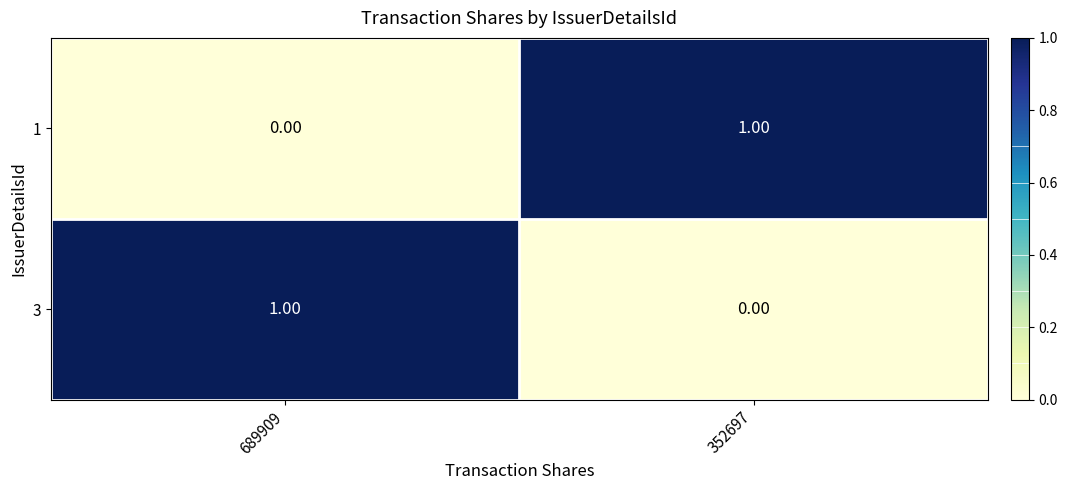

At 689909, list the series in order from largest to smallest.

3, 1